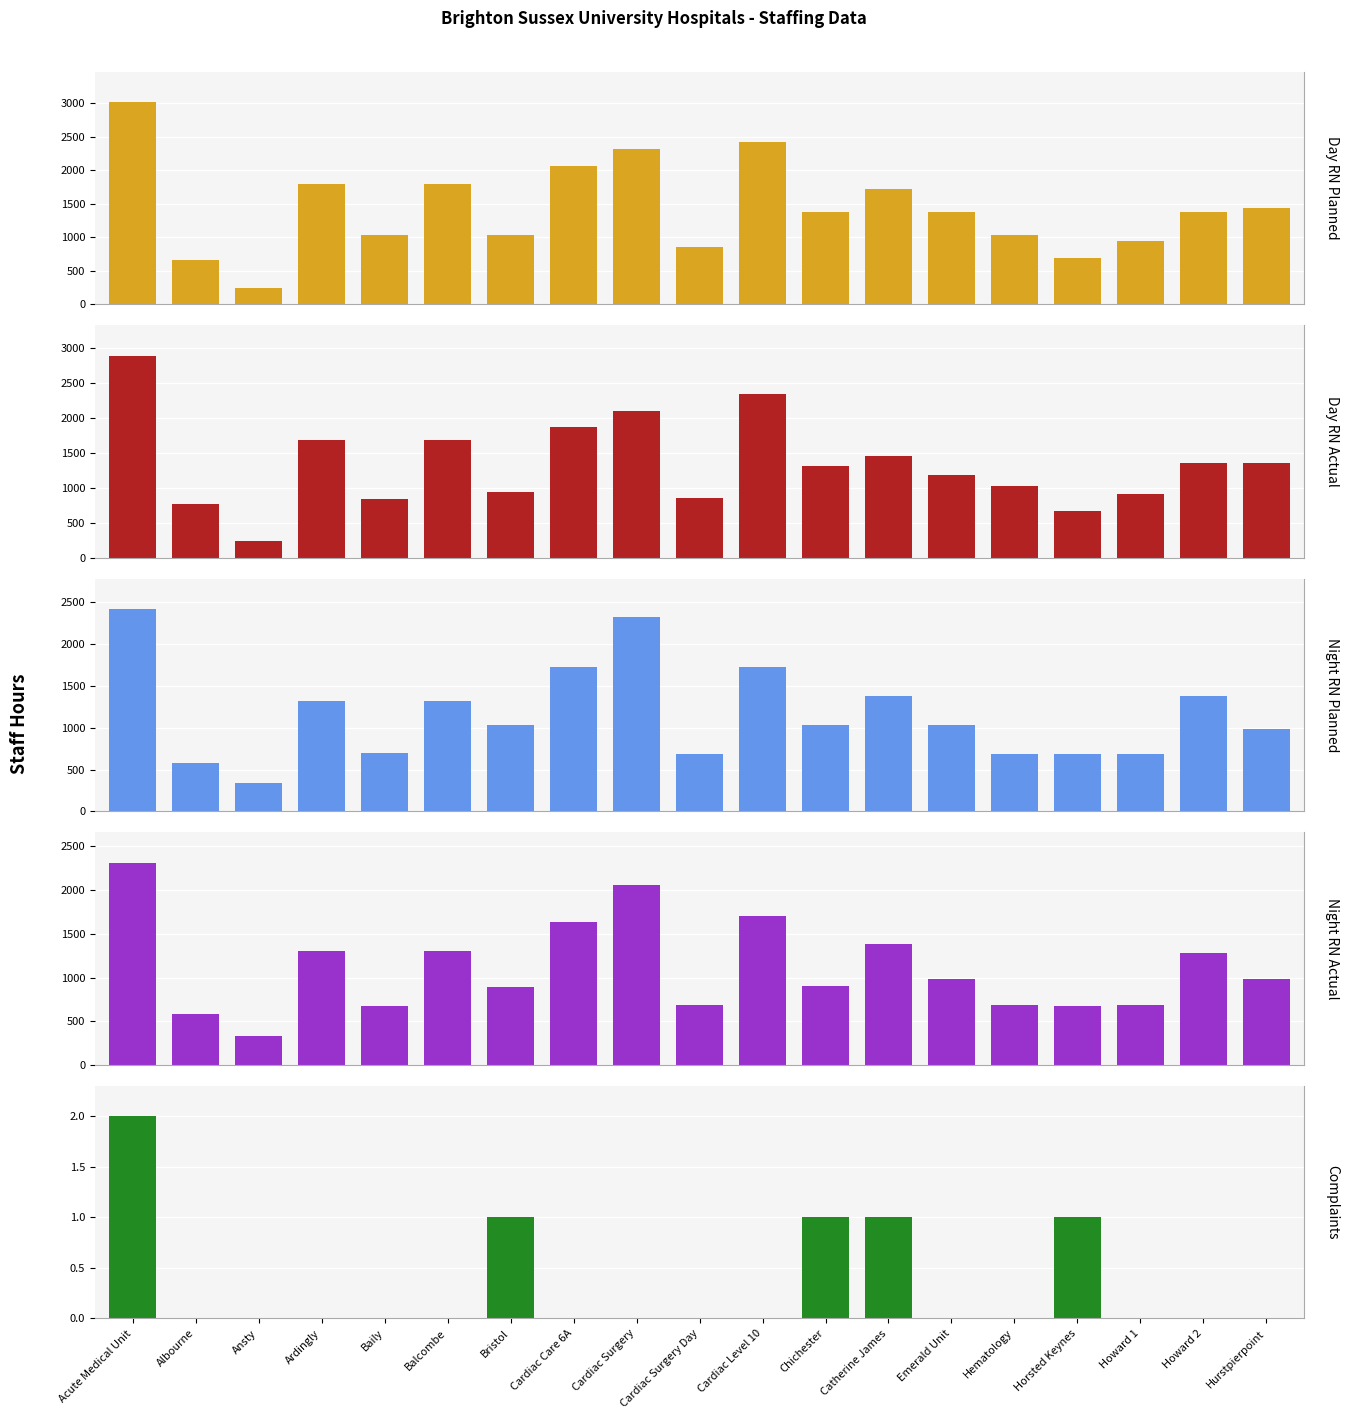

Is it true that Day RN Planned equals 664.0 at Albourne?

True